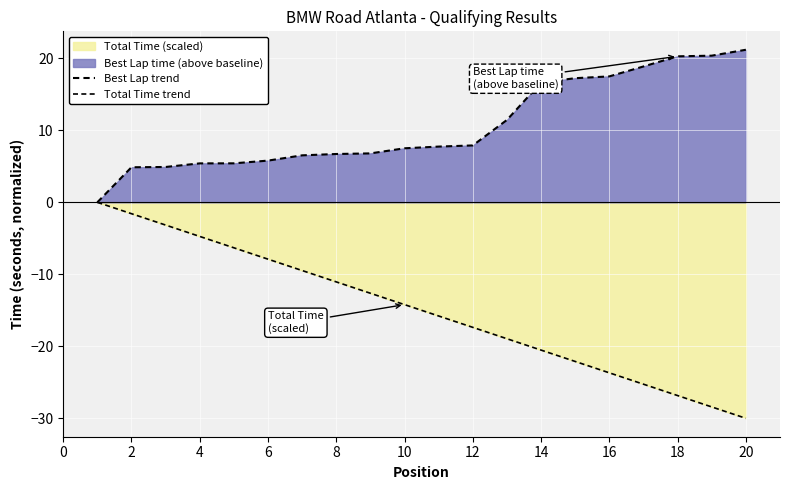

What is the difference between the maximum and minimum values in the Best Lap trend series?

21.2